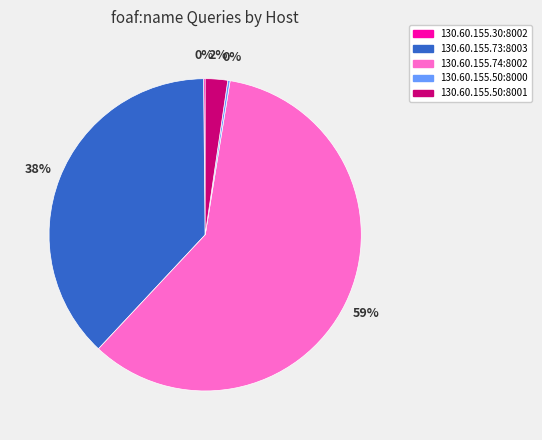

What percentage is the 130.60.155.73:8003 slice, to the nearest percent?

38%